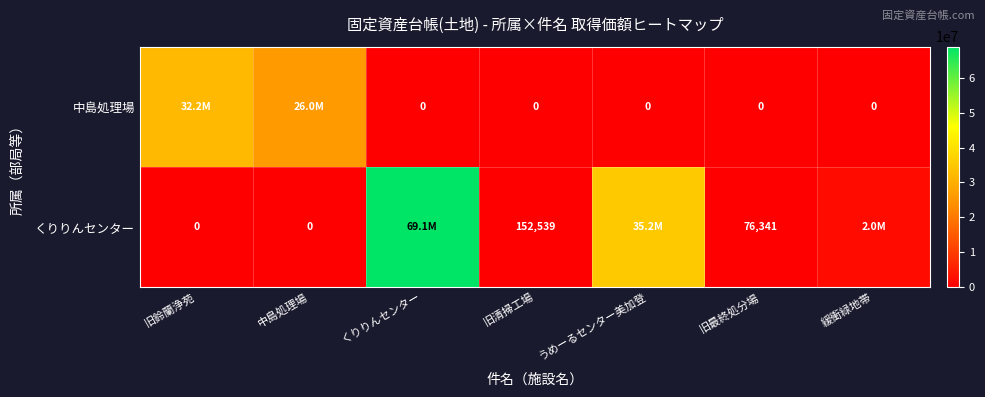

What is the greatest value displayed?

69108007